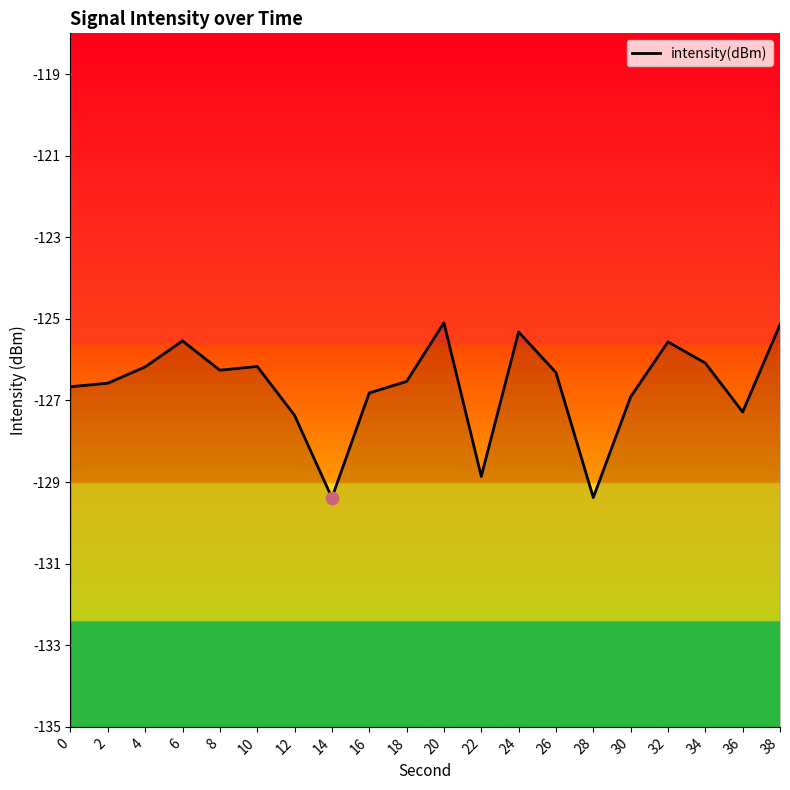

Between 34 and 14, which is larger?

34